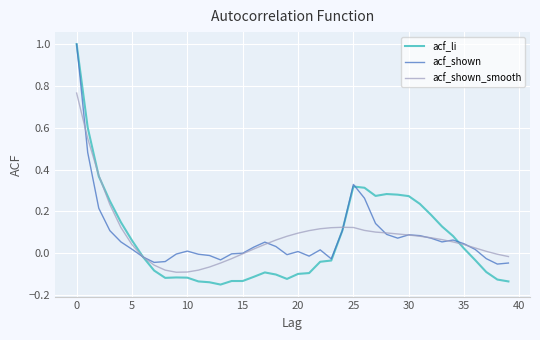

Which series has the widest spread of values?

acf_li